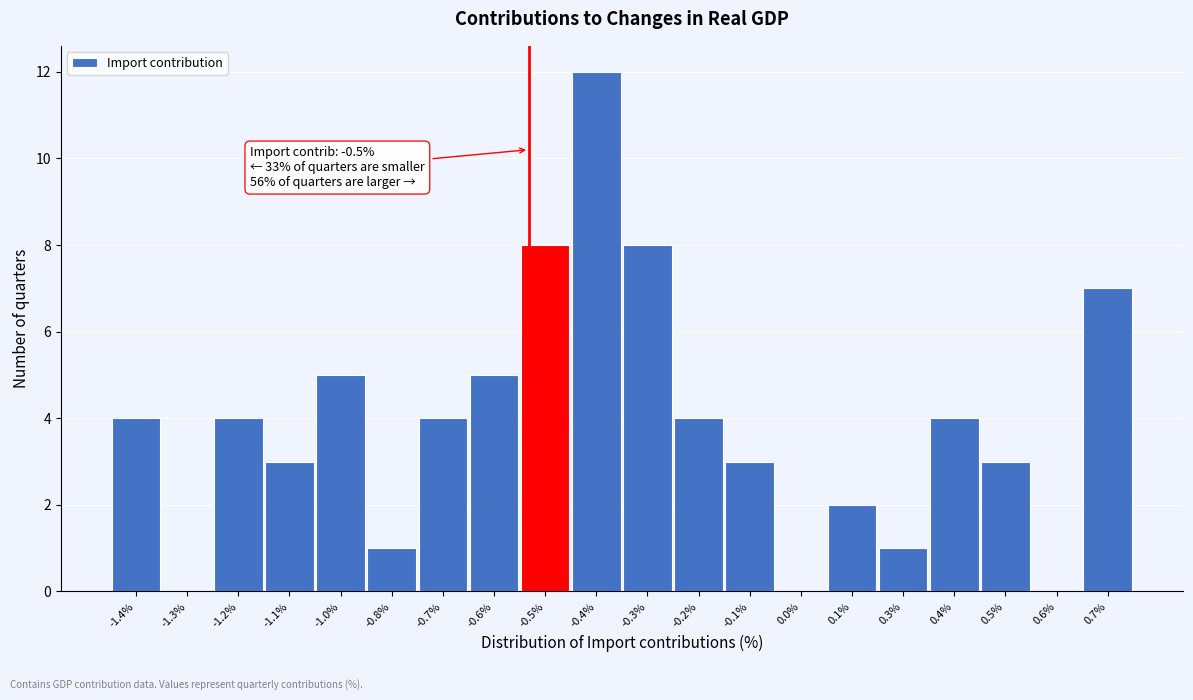

Reading left to right, list all the values displayed in this chart.

-1.4%=4	-1.3%=0	-1.2%=4	-1.1%=3	-1.0%=5	-0.8%=1	-0.7%=4	-0.6%=5	-0.5%=8	-0.4%=12	-0.3%=8	-0.2%=4	-0.1%=3	0.0%=0	0.1%=2	0.3%=1	0.4%=4	0.5%=3	0.6%=0	0.7%=7